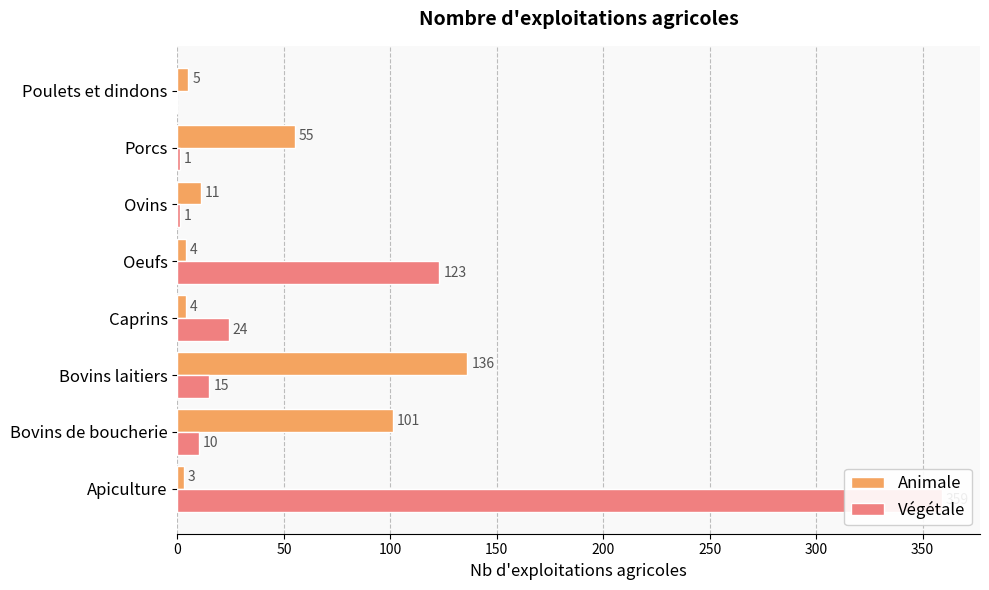

What is the greatest value displayed?

359